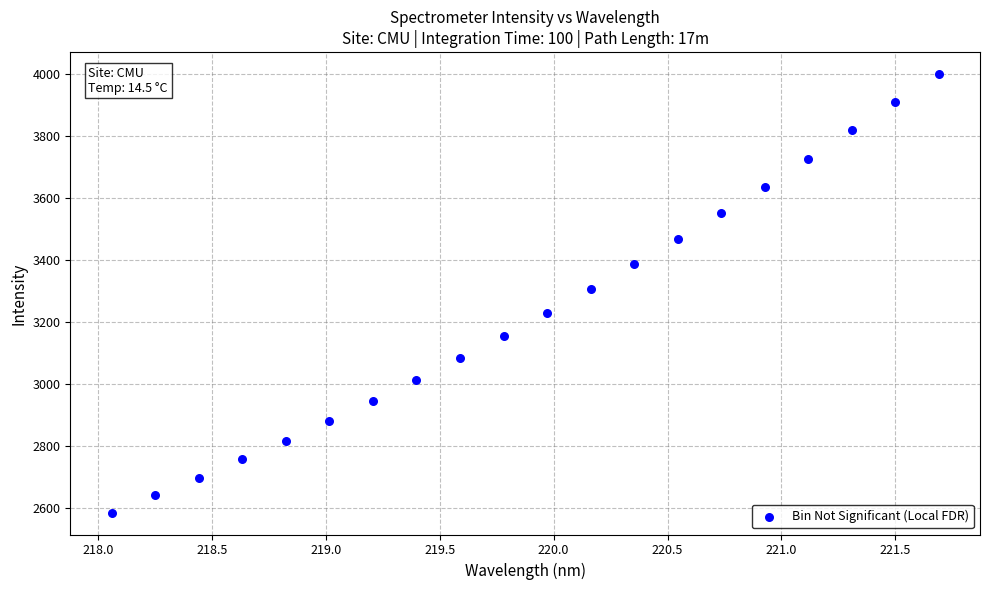

What is the range of Y values (max minus min)?

1412.2